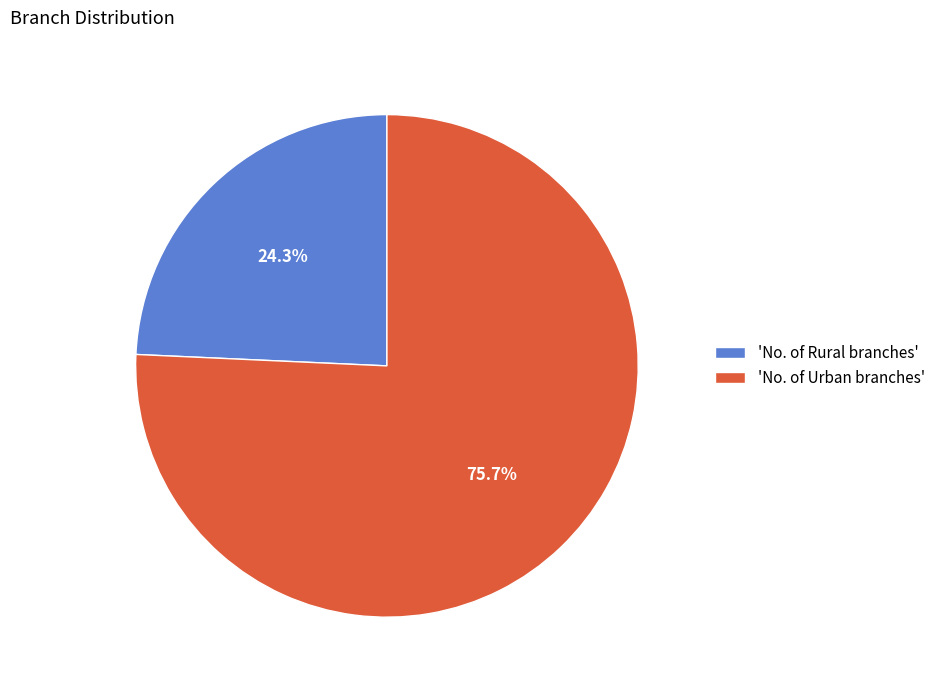

Which has a higher value, 'No. of Rural branches' or 'No. of Urban branches'?

'No. of Urban branches'